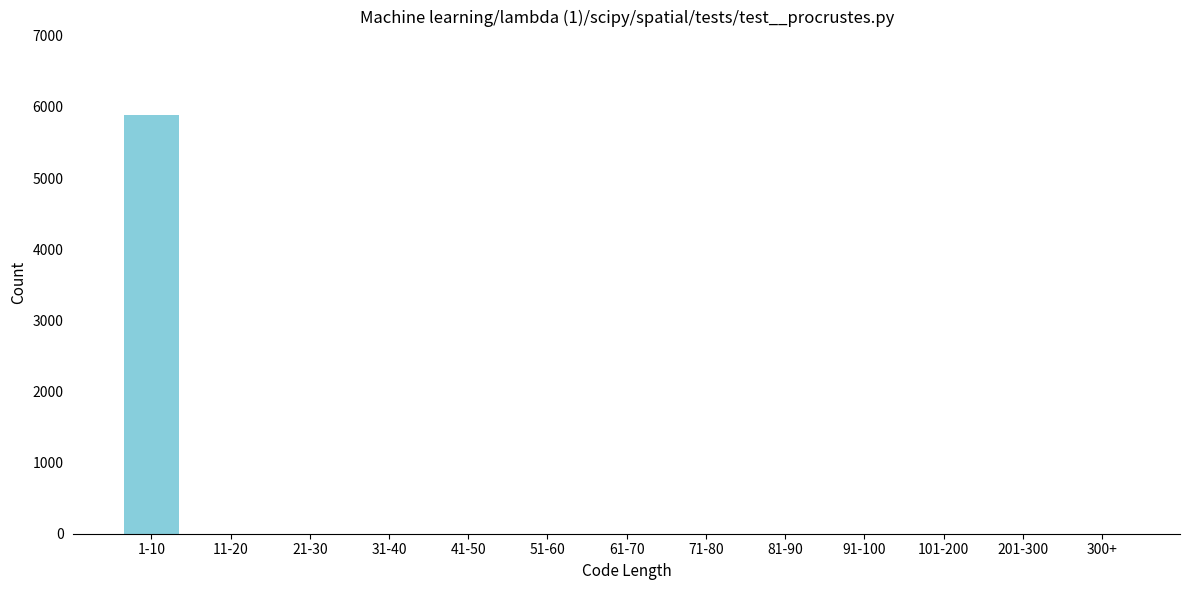

Reading left to right, extract all data points from this chart.

1-10=5884	11-20=0	21-30=0	31-40=0	41-50=0	51-60=0	61-70=0	71-80=0	81-90=0	91-100=0	101-200=0	201-300=0	300+=0